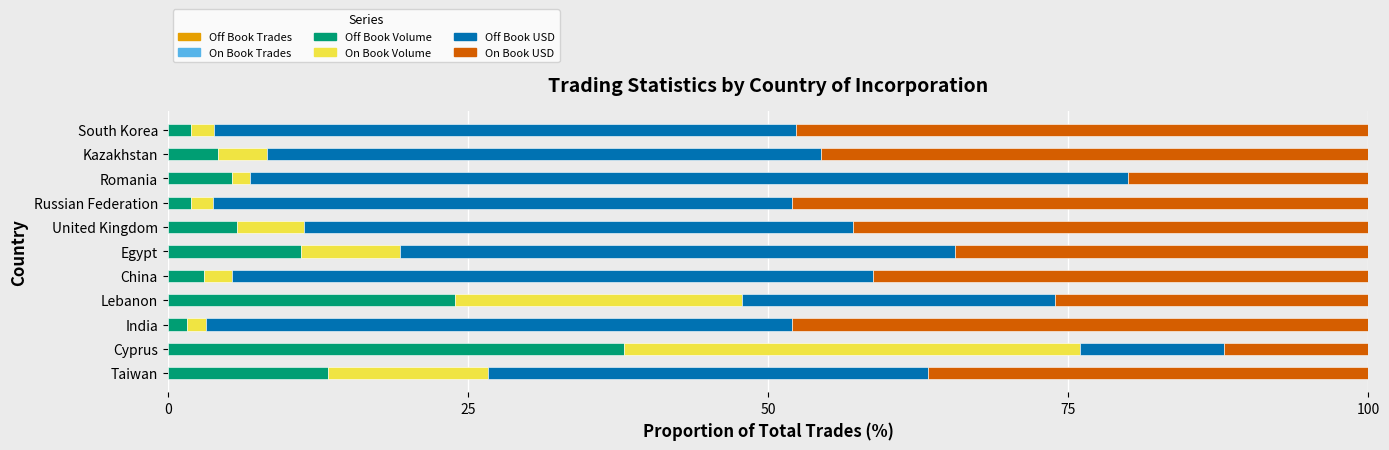

Reading left to right, list all the values displayed in this chart.

Off Book Trades: 0.0	0.0	0.0	0.0	0.0	0.0	0.0	0.0	0.0	0.0	0.0
On Book Trades: 0.0	0.0	0.0	0.0	0.0	0.0	0.0	0.0	0.0	0.0	0.0
Off Book Volume: 13.4	38.0	1.6	23.9	3.0	11.1	5.8	1.9	5.4	4.1	2.0
On Book Volume: 13.3	38.0	1.6	23.9	2.3	8.3	5.6	1.9	1.5	4.1	1.9
Off Book USD: 36.6	12.0	48.8	26.1	53.4	46.2	45.7	48.2	73.1	46.1	48.5
On Book USD: 36.6	12.0	48.0	26.1	41.3	34.4	43.0	48.0	20.0	45.6	47.6